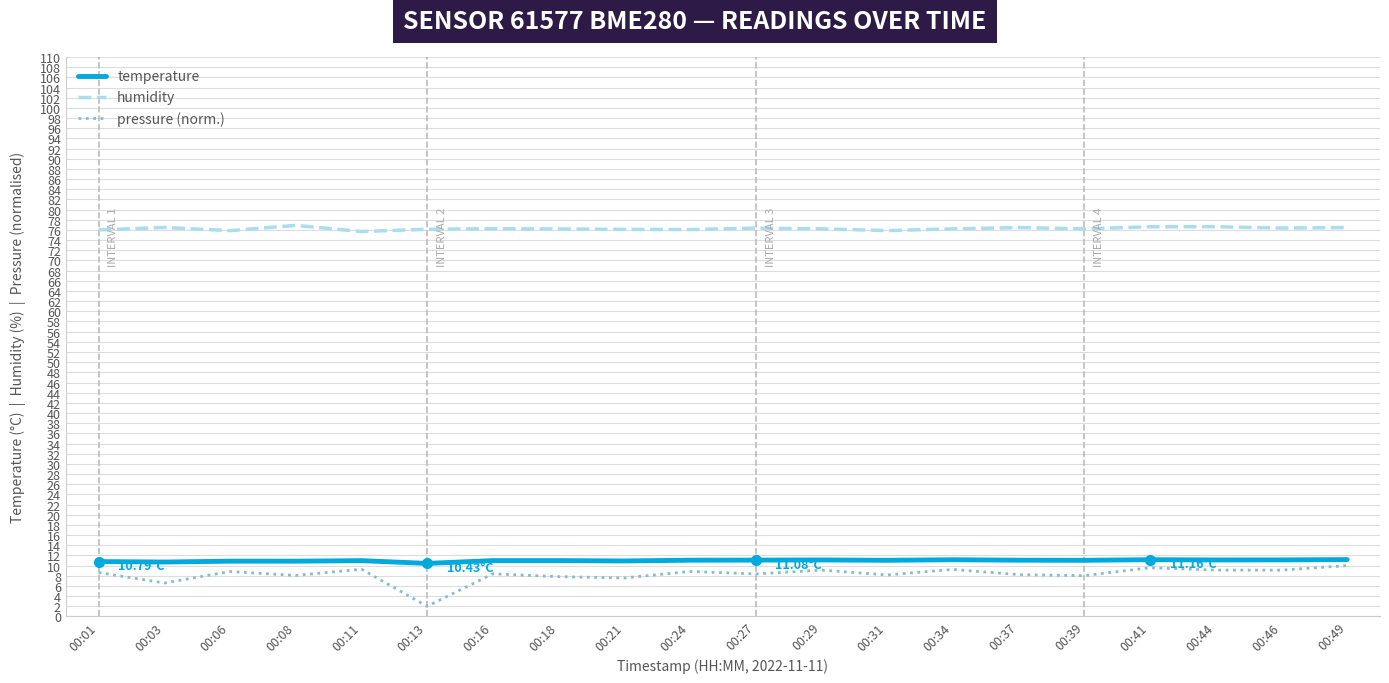

Which series has the largest total across all categories?

humidity